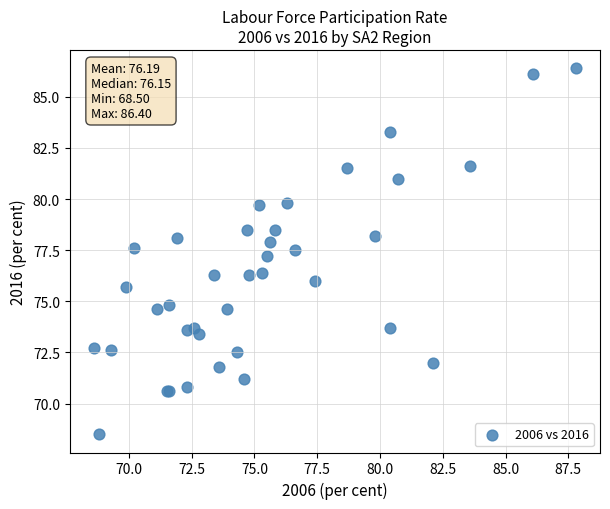

What Y value in the scatter plot is closest to 77?

77.2